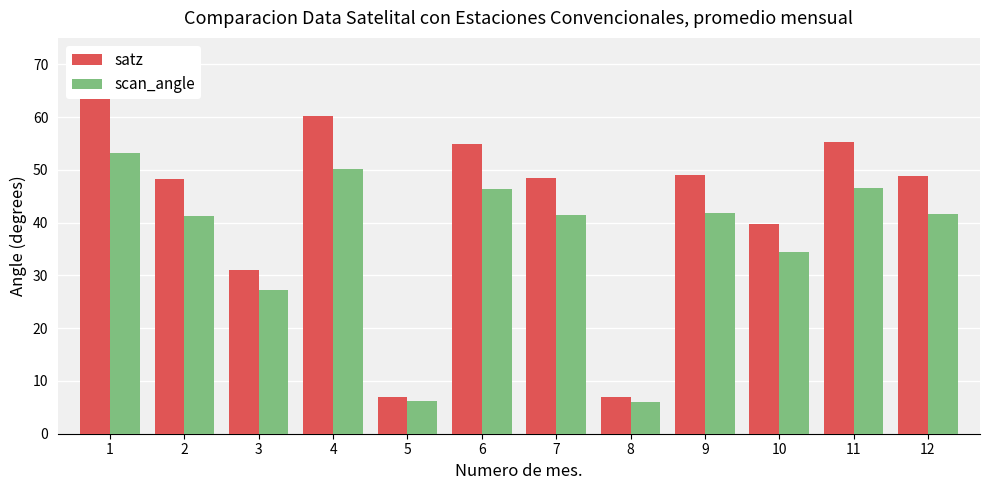

Where does the scan_angle series first go above 41?

1